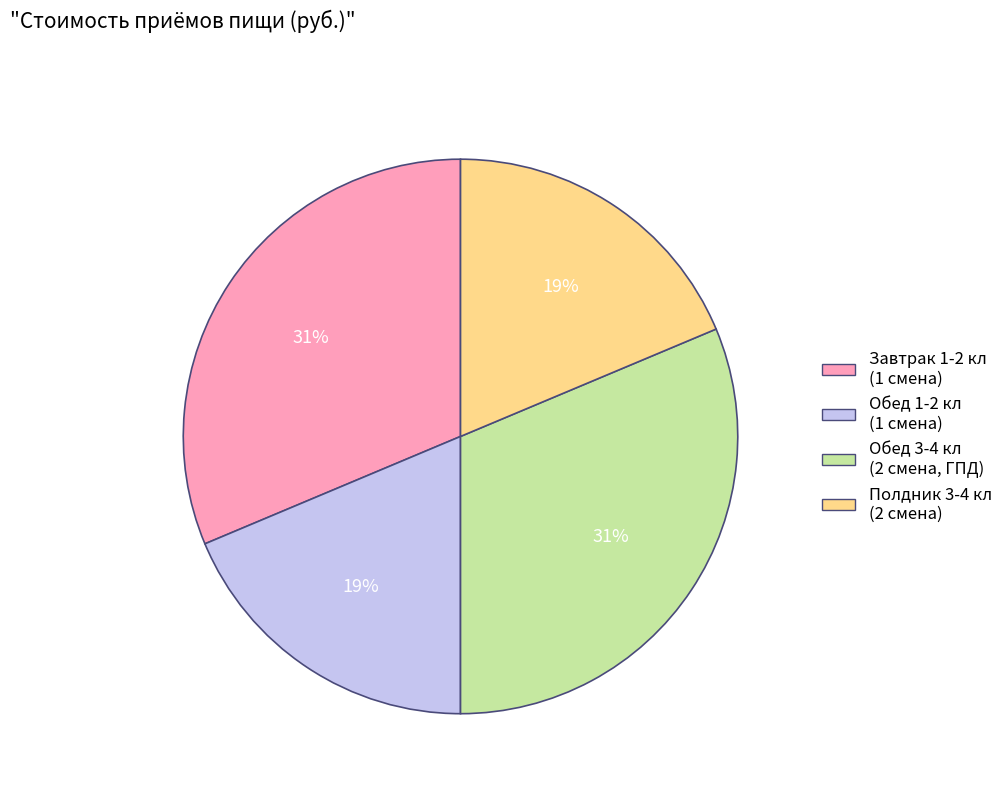

Is there a majority slice in this chart?

No